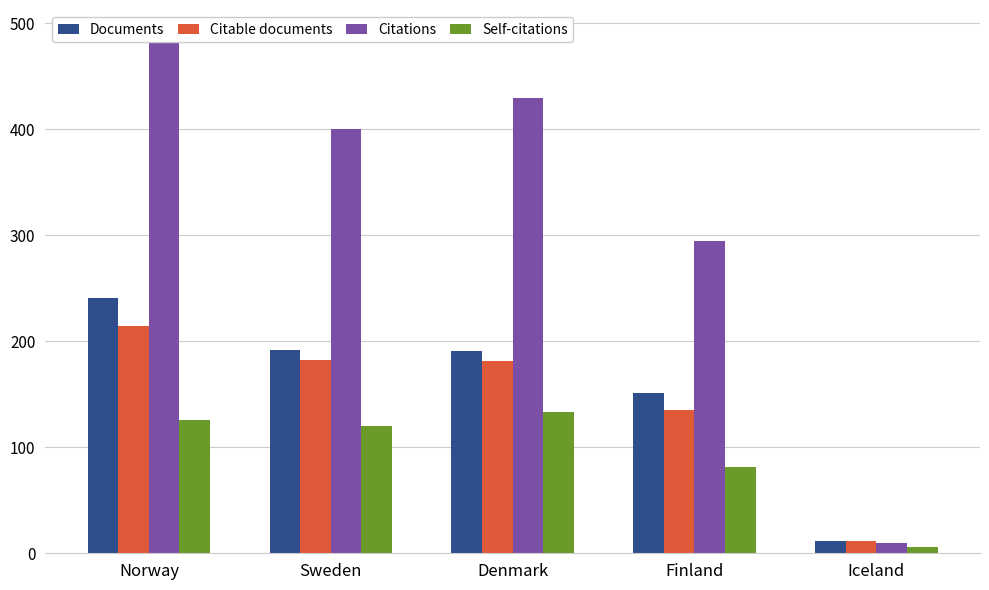

What is the label of the 2nd bar from the right?

Finland